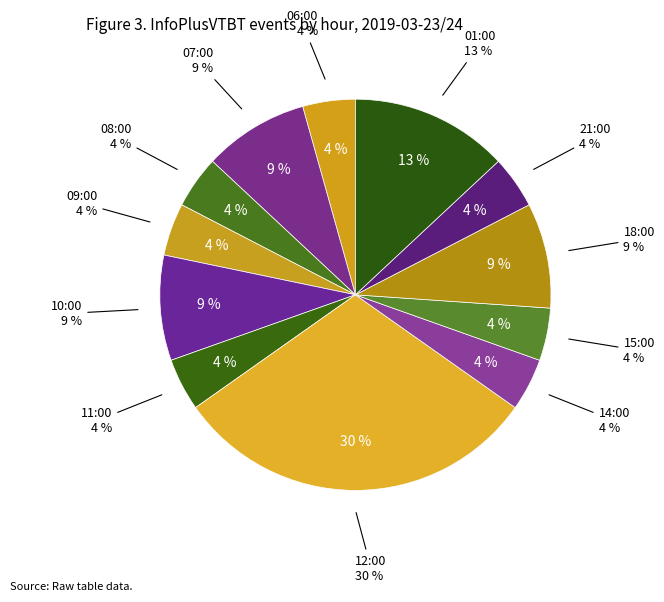

Which slice is the largest?

12:00